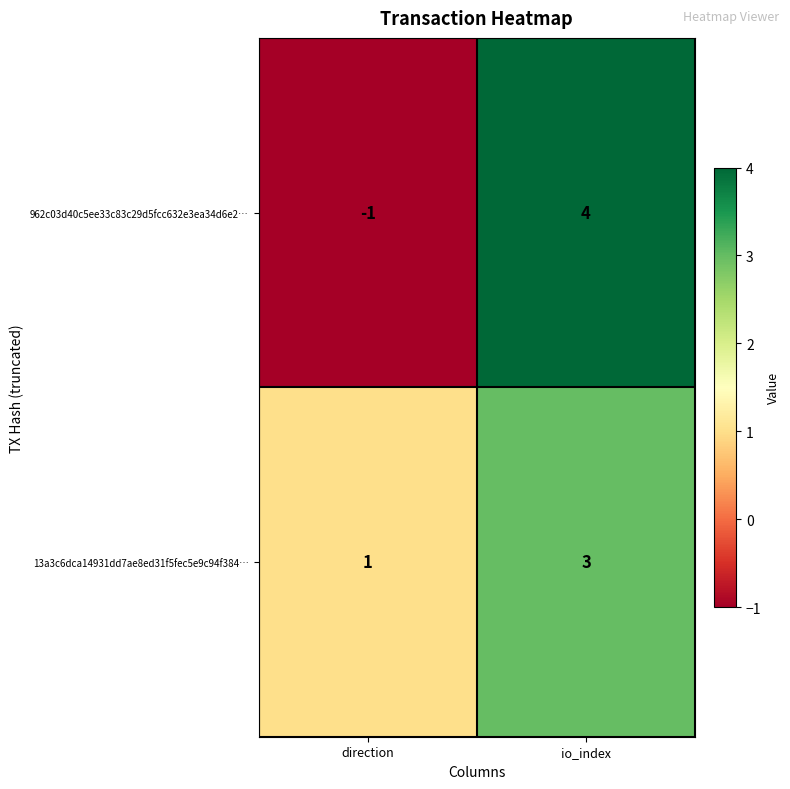

Reading left to right, what are all the values shown in this chart?

962c03d40c5ee33c83c29d5fcc632e3ea34d6e2…: -1	4
13a3c6dca14931dd7ae8ed31f5fec5e9c94f384…: 1	3